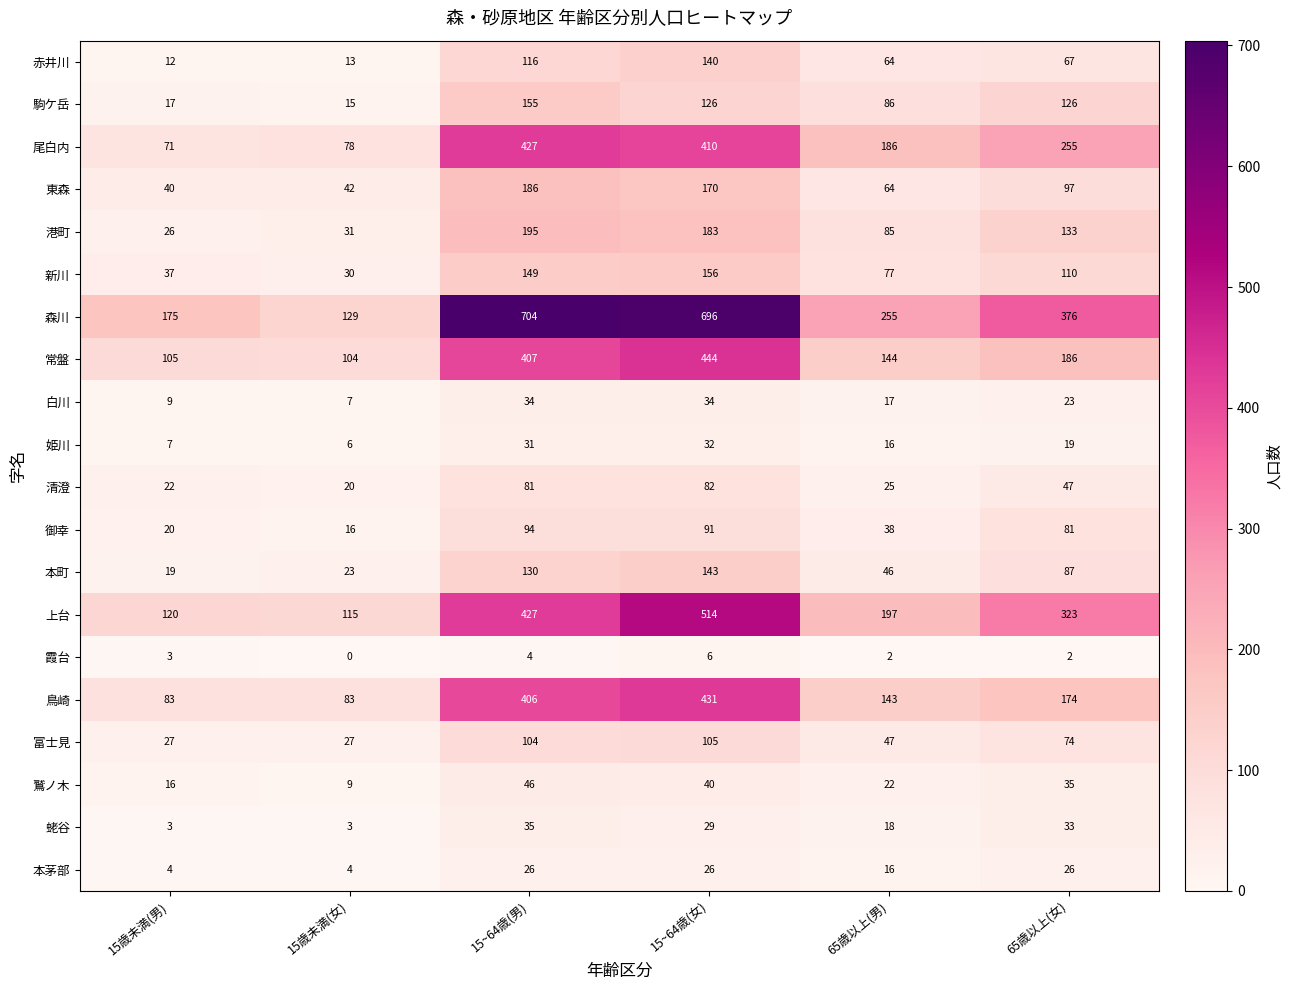

Rank the series at 15歳未満(女) from highest to lowest value.

森川, 上台, 常盤, 鳥崎, 尾白内, 東森, 港町, 新川, 富士見, 本町, 清澄, 御幸, 駒ケ岳, 赤井川, 鷲ノ木, 白川, 姫川, 本茅部, 蛯谷, 霞台